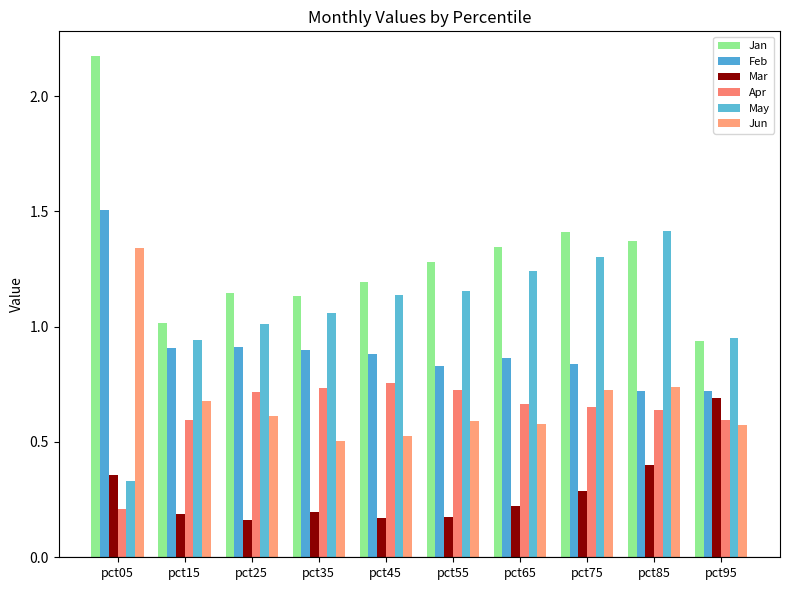

Rank the categories by Apr value from lowest to highest.

pct05, pct95, pct15, pct85, pct75, pct65, pct25, pct55, pct35, pct45